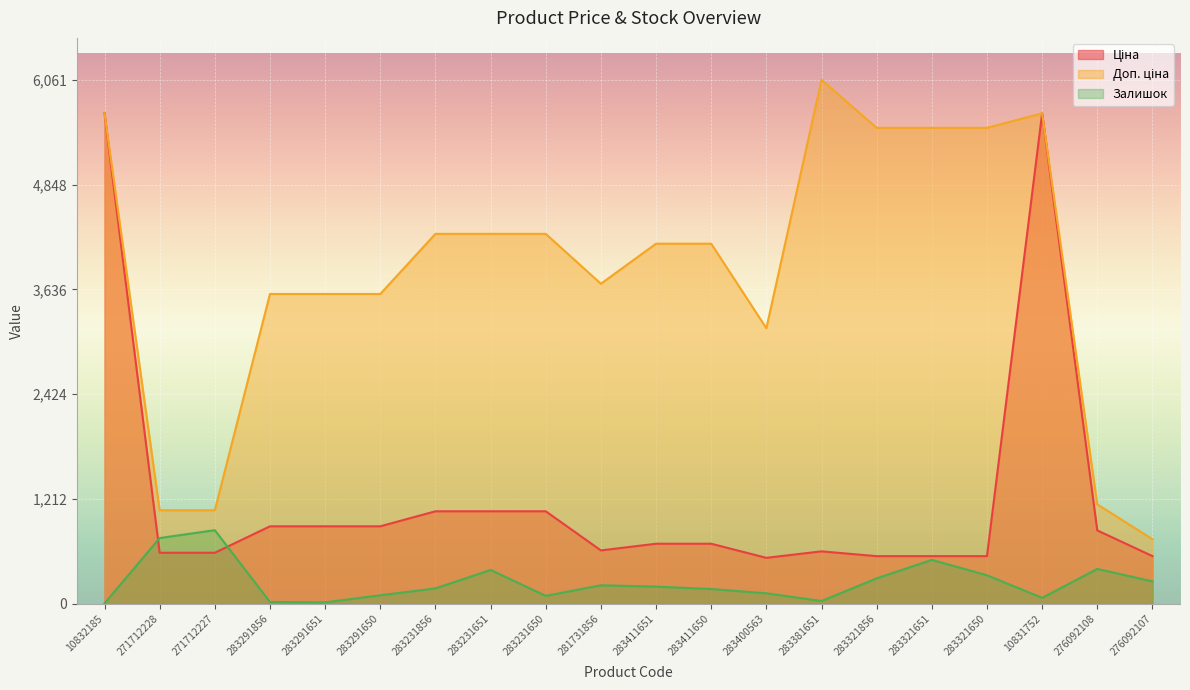

What is the sum of the Залишок values at 283291651 and 283411650?

186.6